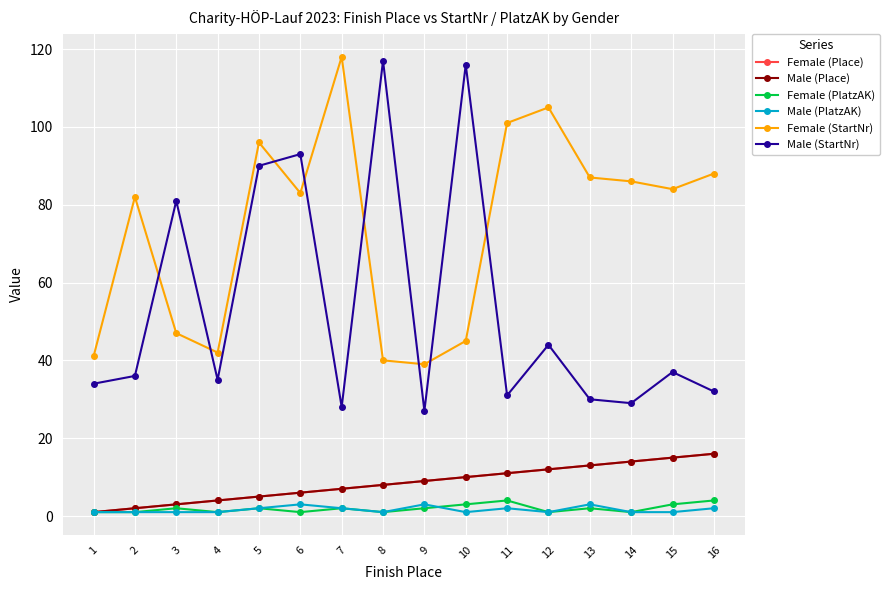

What is the total value across all series at 6?

192